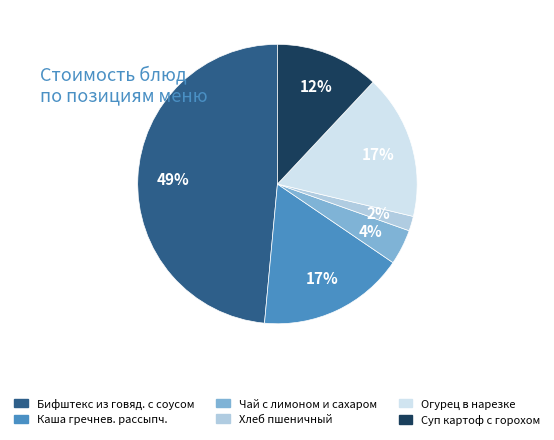

Which slice is the smallest?

Хлеб пшеничный